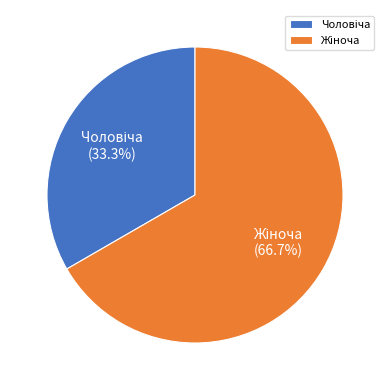

Does any single category account for the majority?

Yes